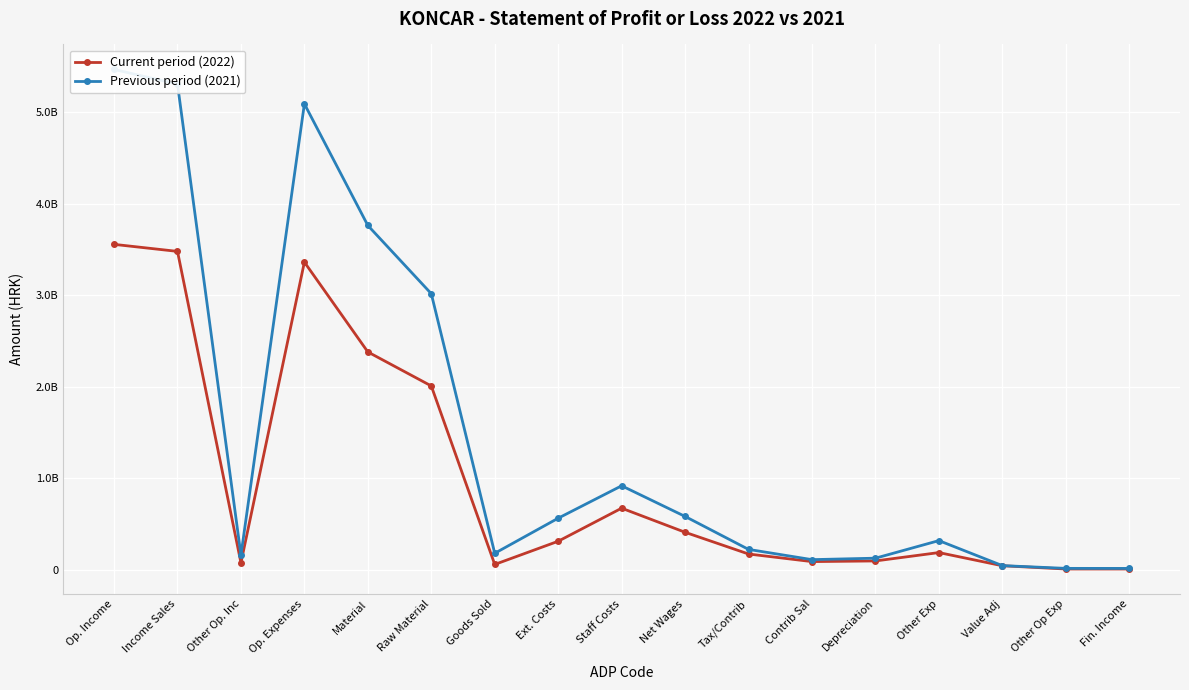

What is the difference between the maximum and minimum values in the Previous period (2021) series?

5448829962